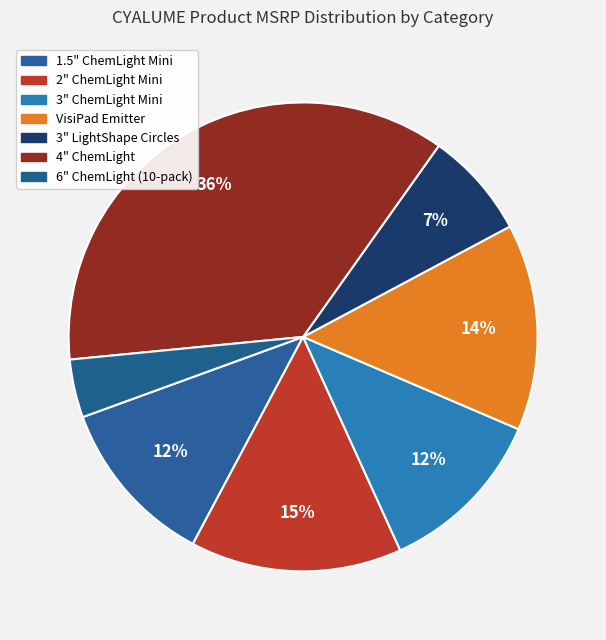

How many segments does this pie chart have?

7